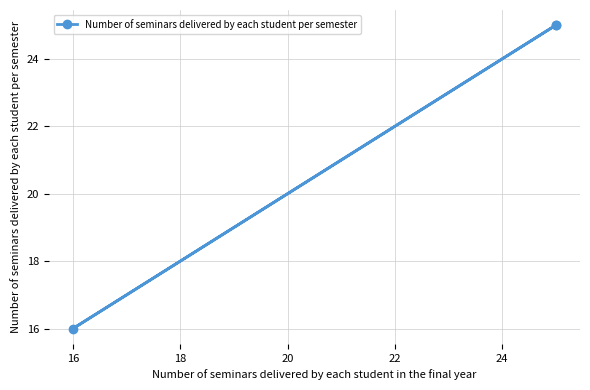

Which label corresponds to the smallest value in the chart?

16